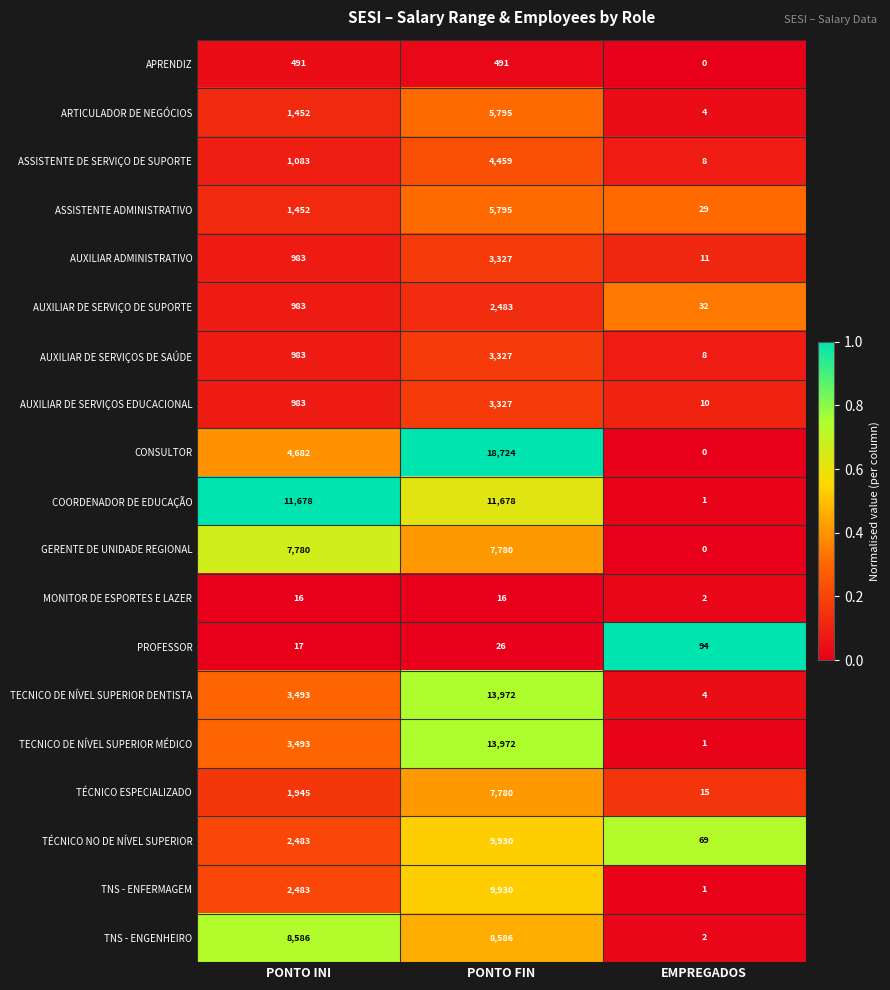

The AUXILIAR ADMINISTRATIVO series shows 16 at EMPREGADOS. True or false?

False